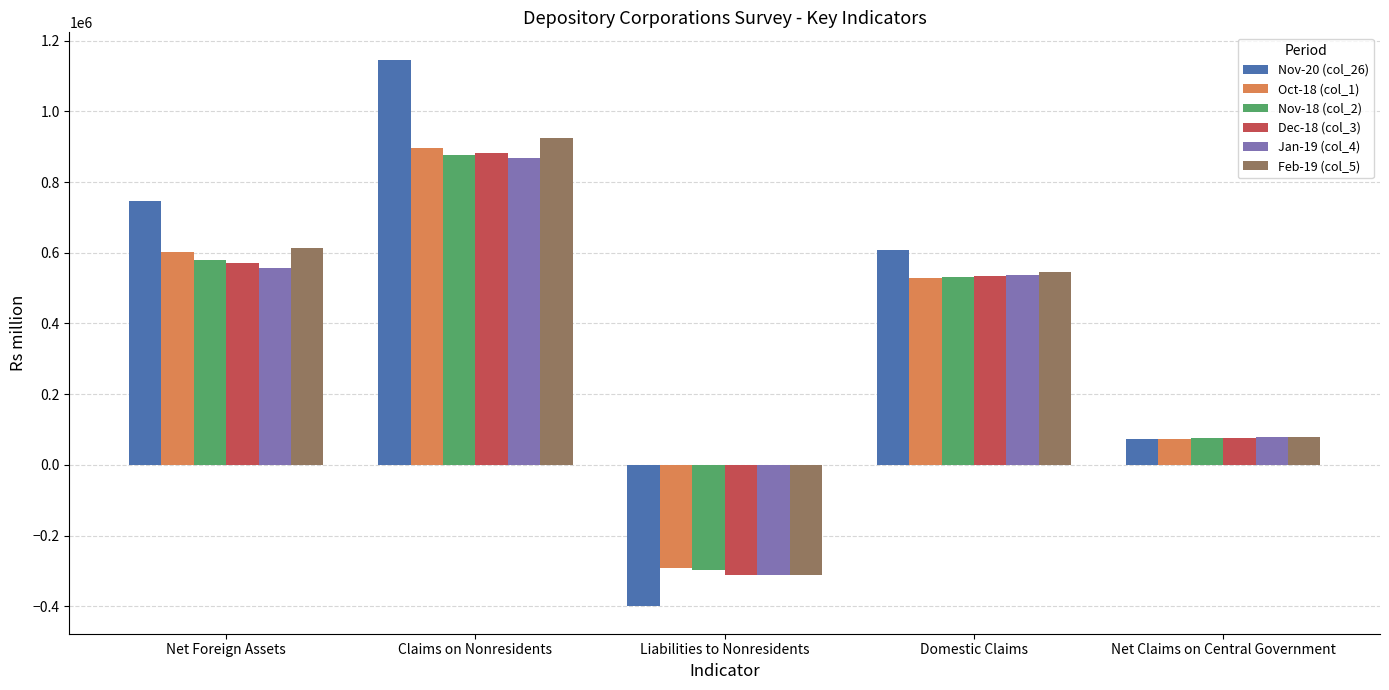

The Dec-18 (col_3) series shows 880669.5 at Claims on Nonresidents. True or false?

True